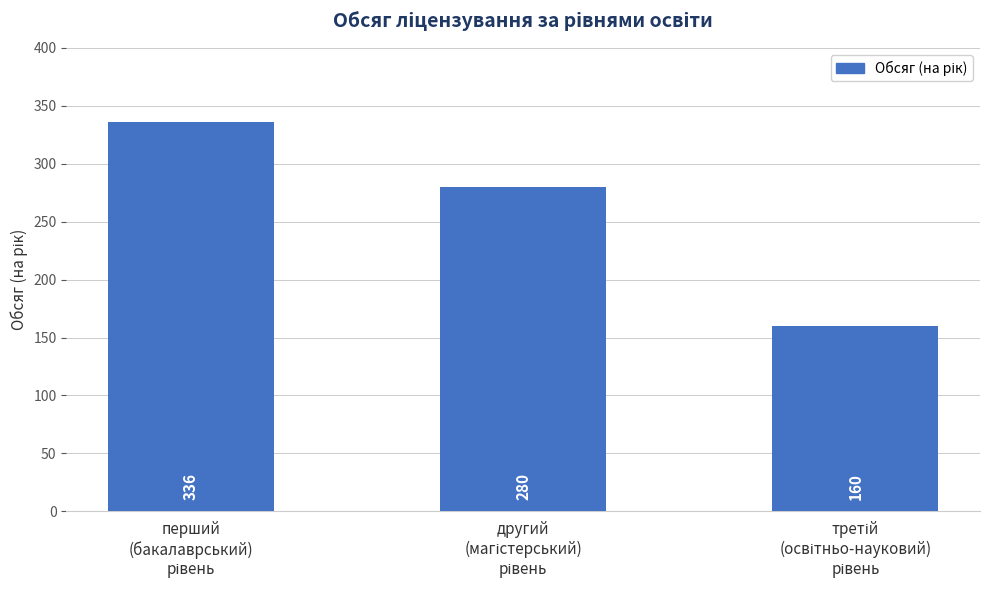

How many bars are there in total?

3